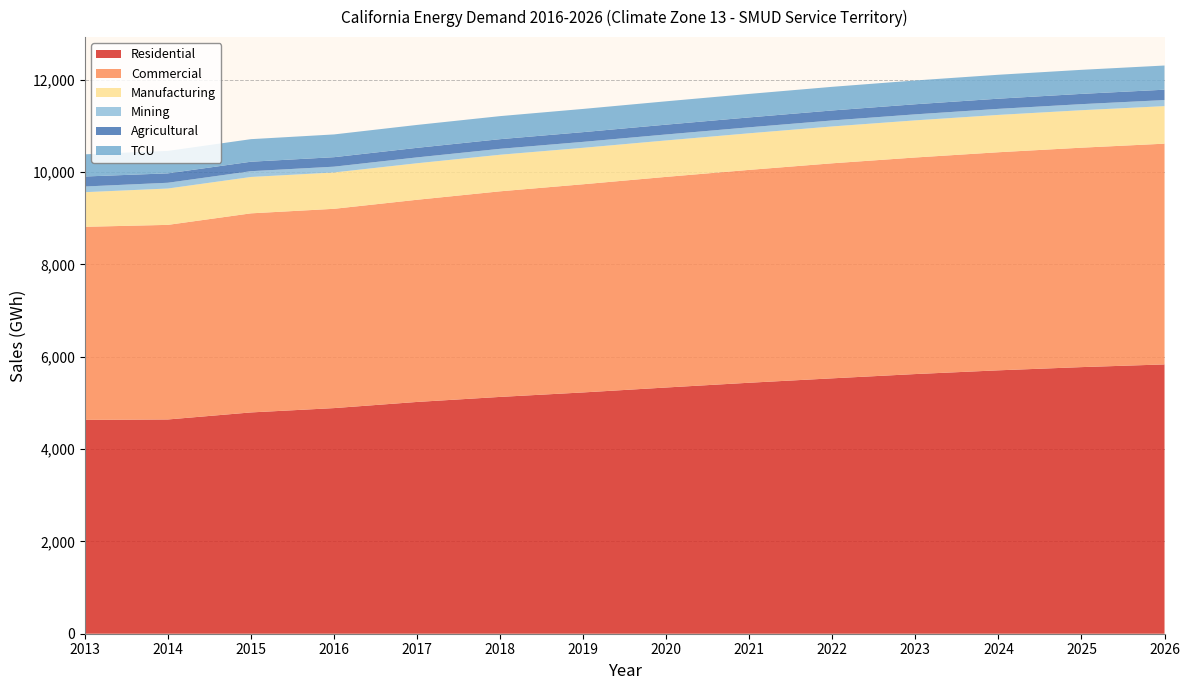

Reading left to right, extract all data points from this chart.

Residential: 4631.8	4641.2	4793.7	4887.4	5020.8	5129.9	5226.8	5333.7	5436.7	5532.3	5624.8	5705.7	5775.2	5833.7
Commercial: 4182.7	4215.3	4312.5	4316.9	4379.4	4453.5	4509.4	4562.4	4610.9	4658.0	4691.4	4724.0	4753.2	4781.6
Manufacturing: 749.9	787.4	788.0	787.4	791.0	792.3	789.7	789.5	792.8	798.3	804.1	808.6	811.5	813.2
Mining: 123.1	124.9	125.1	125.5	127.0	128.4	128.7	129.2	129.5	129.8	130.4	131.0	131.4	131.6
Agricultural: 216.8	203.6	205.2	205.6	207.0	209.0	210.8	212.7	214.6	216.6	218.6	220.6	222.5	224.5
TCU: 481.0	486.2	488.6	492.8	496.1	499.1	502.6	505.7	508.7	511.9	515.2	518.1	520.8	523.6